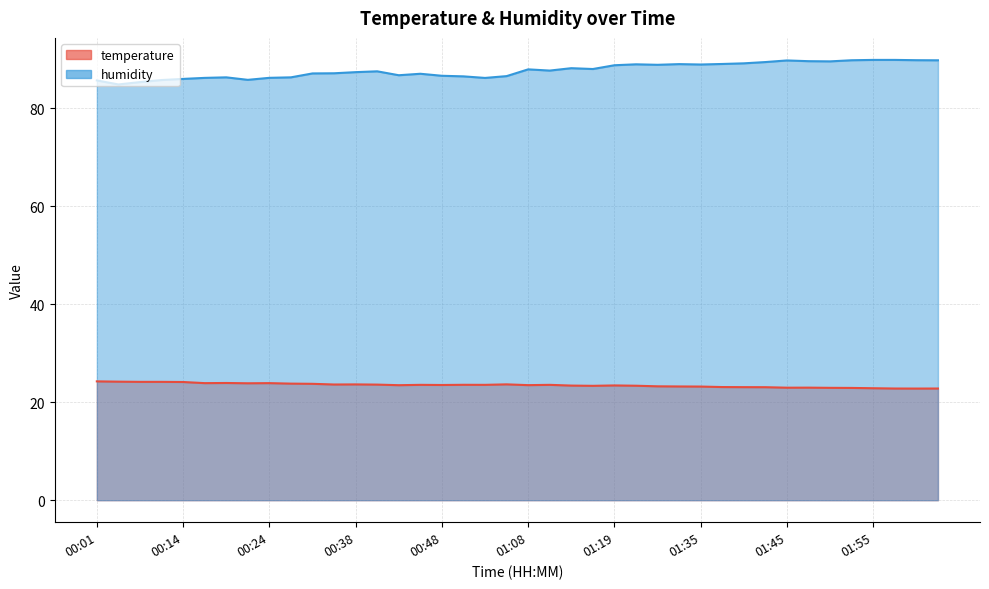

How many lines are shown in the chart?

2